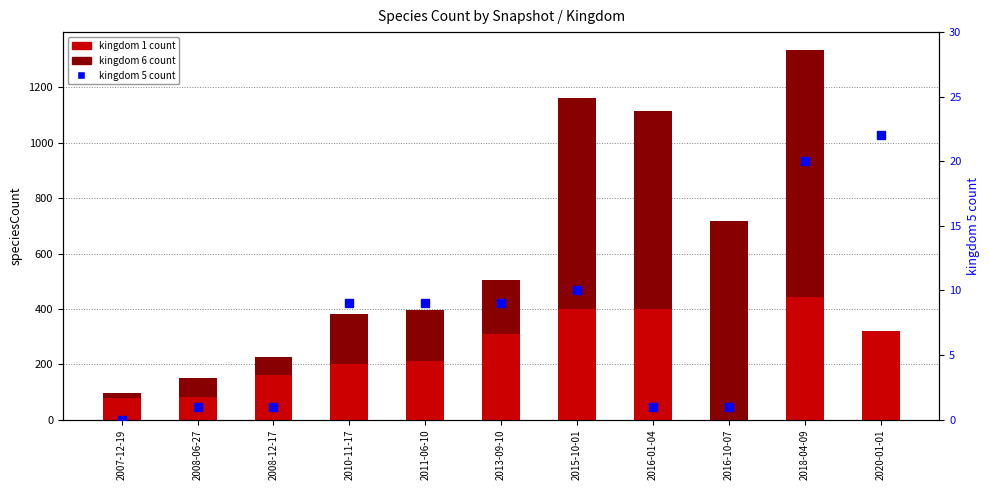

What is the difference between the kingdom 5 count values at 2008-06-27 and 2020-01-01?

21